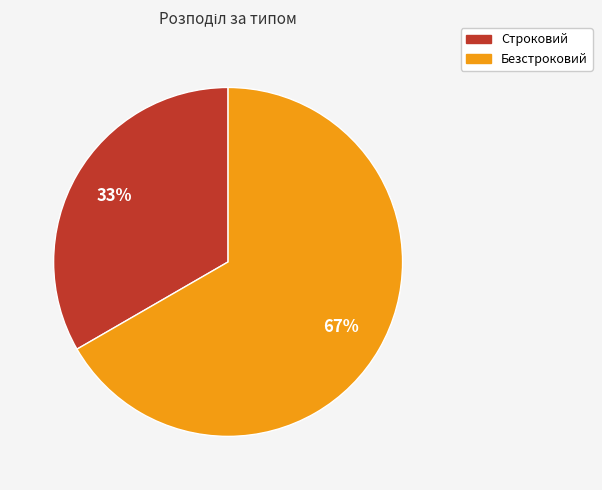

Which slice is the largest?

Безстроковий